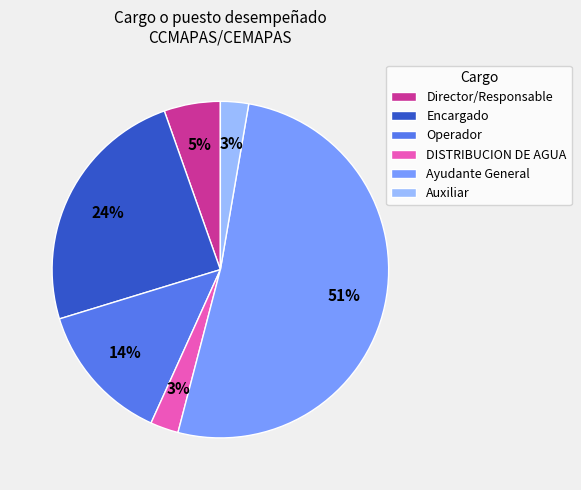

To the nearest percent, what portion does Operador represent?

14%